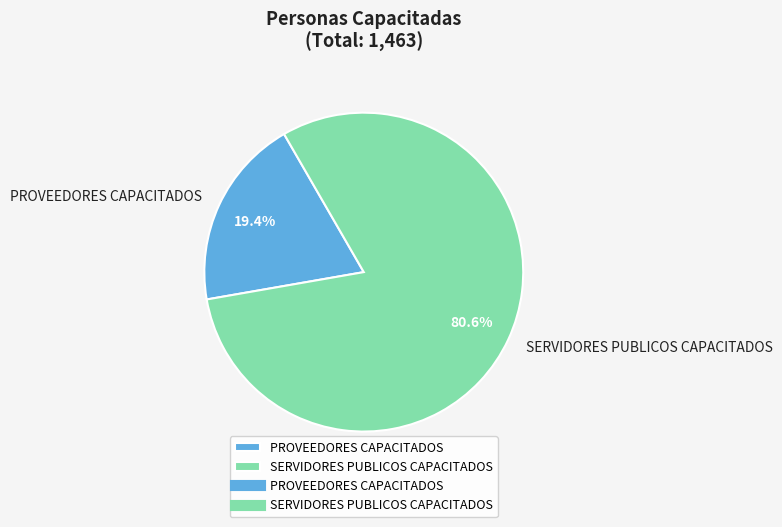

What portion of the pie excludes PROVEEDORES CAPACITADOS?

80.6%